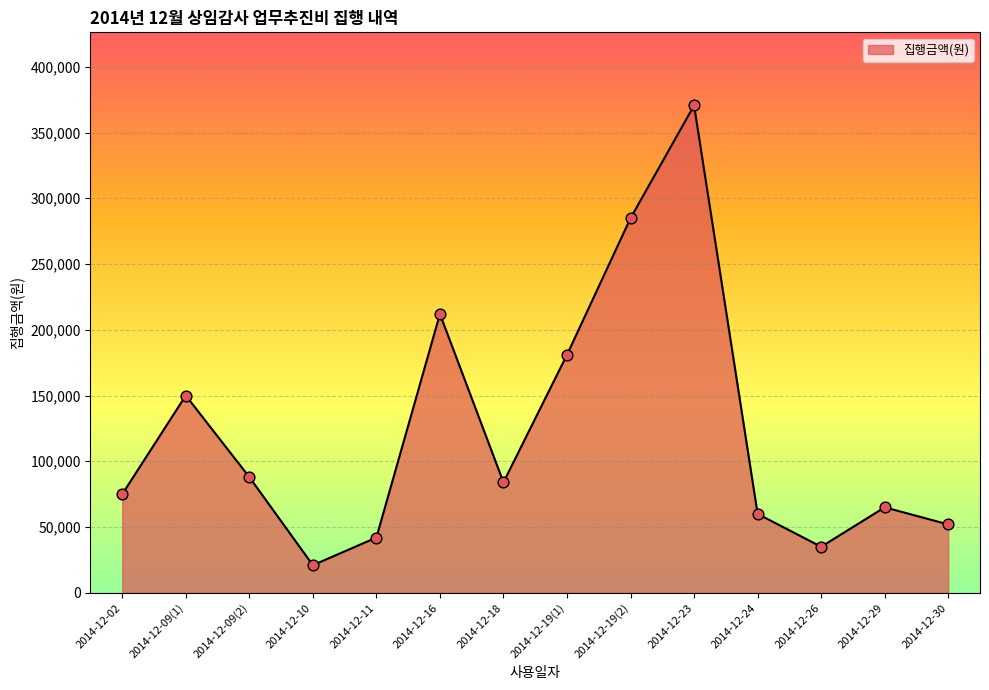

Which has a higher value, 2014-12-11 or 2014-12-16?

2014-12-16